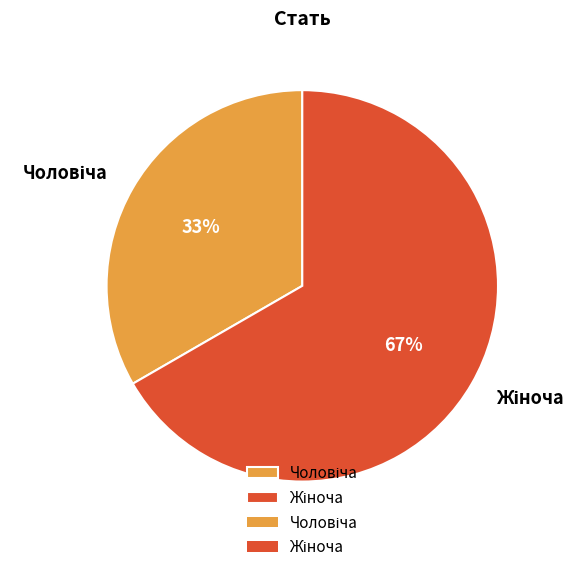

To the nearest percent, what is the average slice percentage?

50%